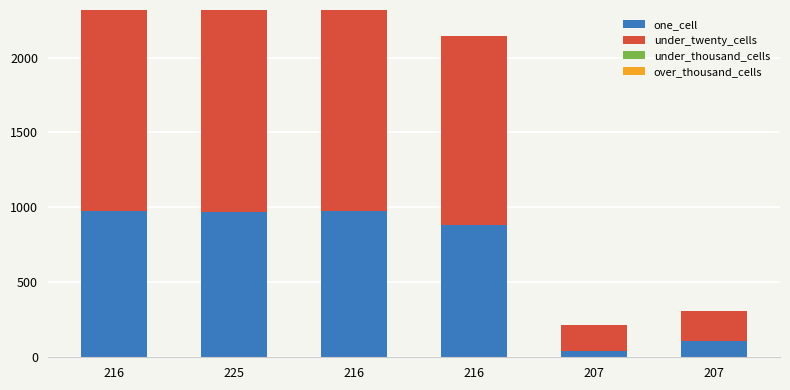

How many data points in one_cell are less than 967?

3